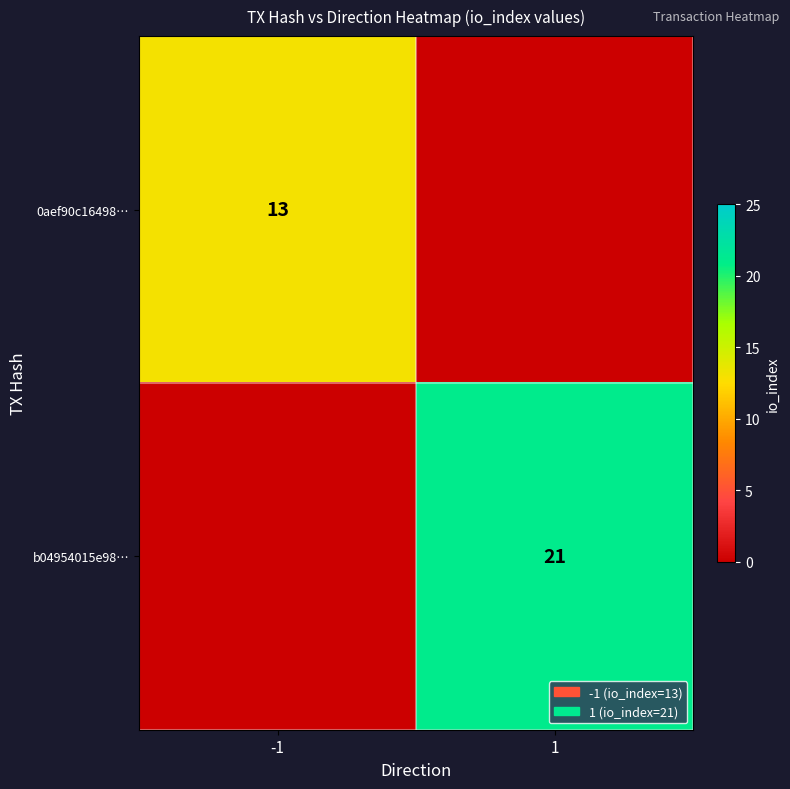

True or false: 0aef90c16498… has a value of 13 at -1.

True